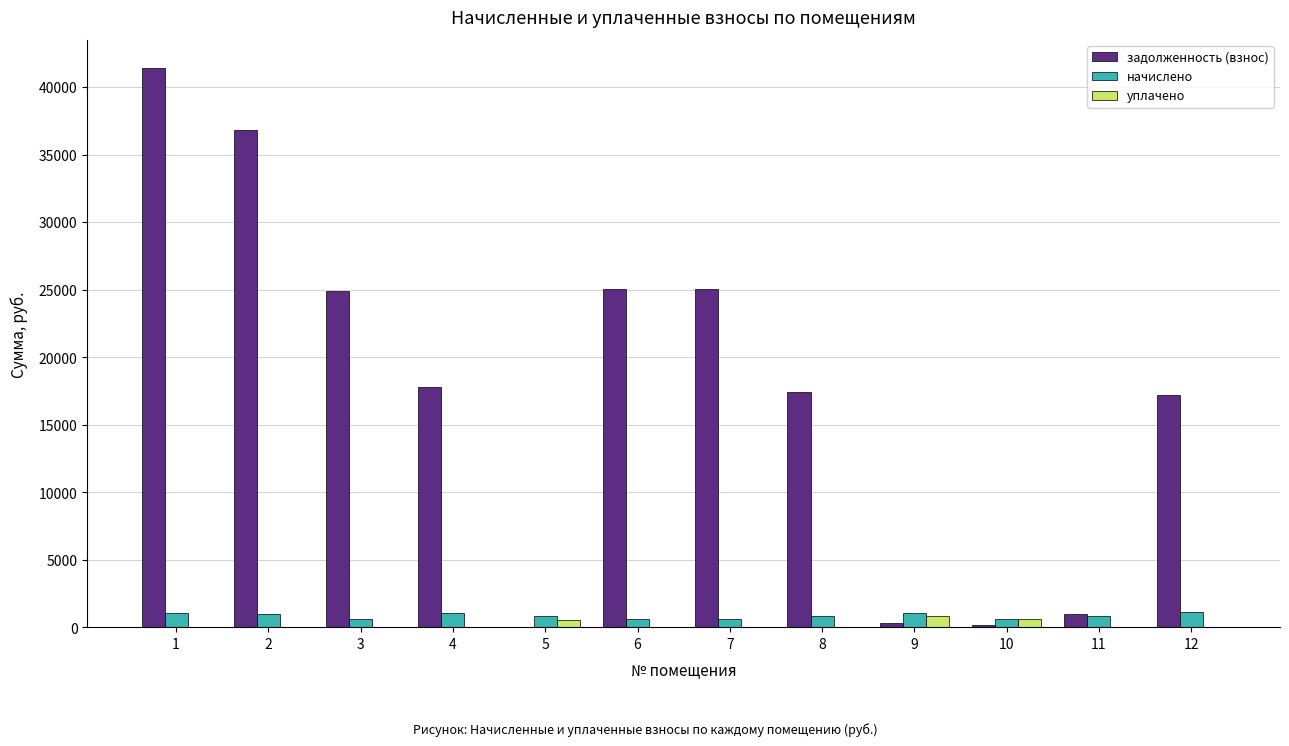

Which series has the largest total across all categories?

задолженность (взнос)